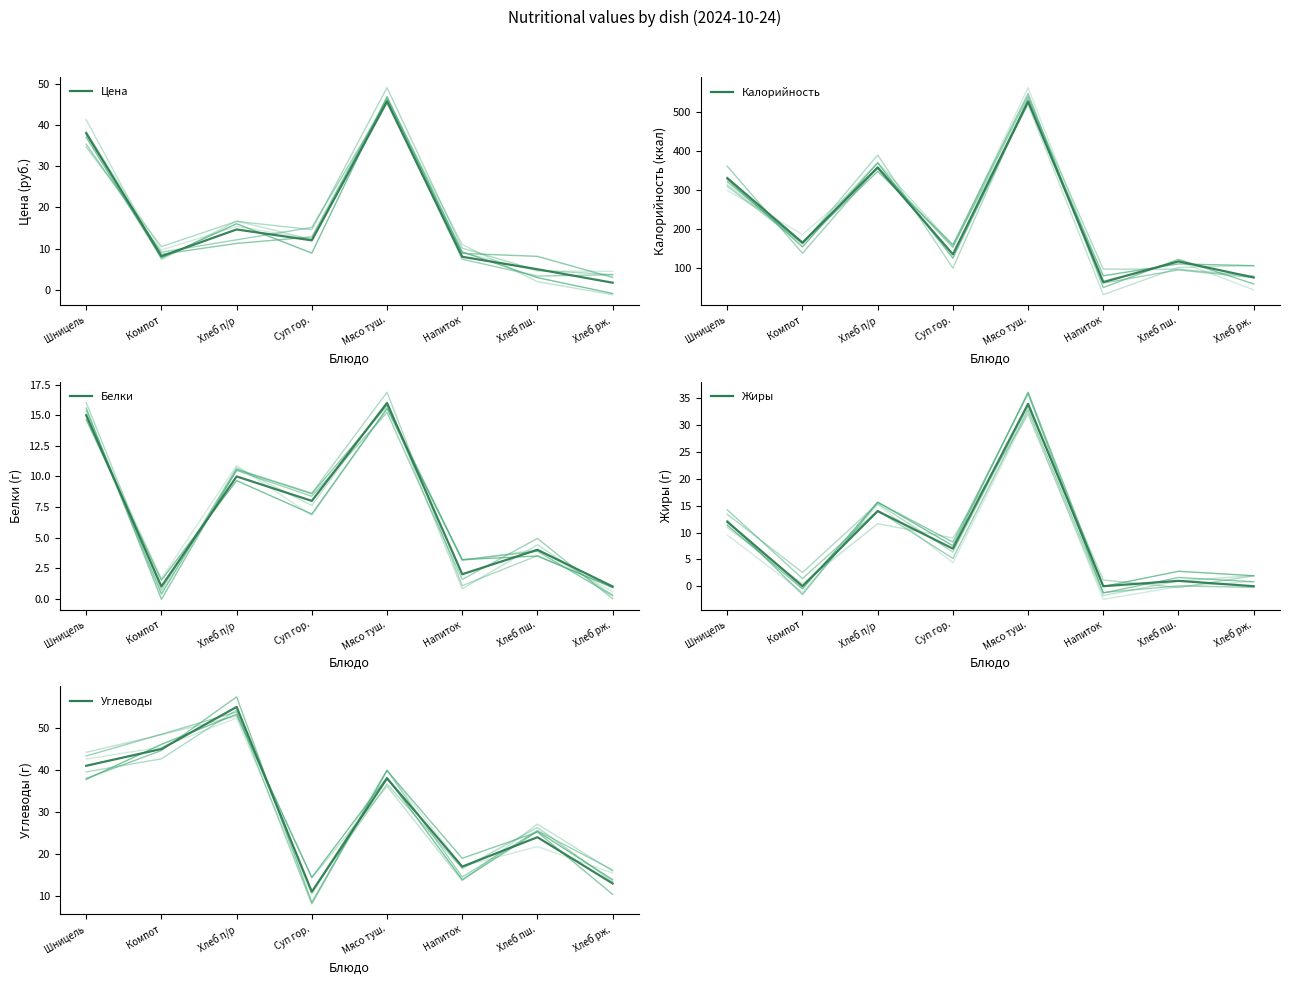

How many interior local peaks does the Углеводы series have?

3